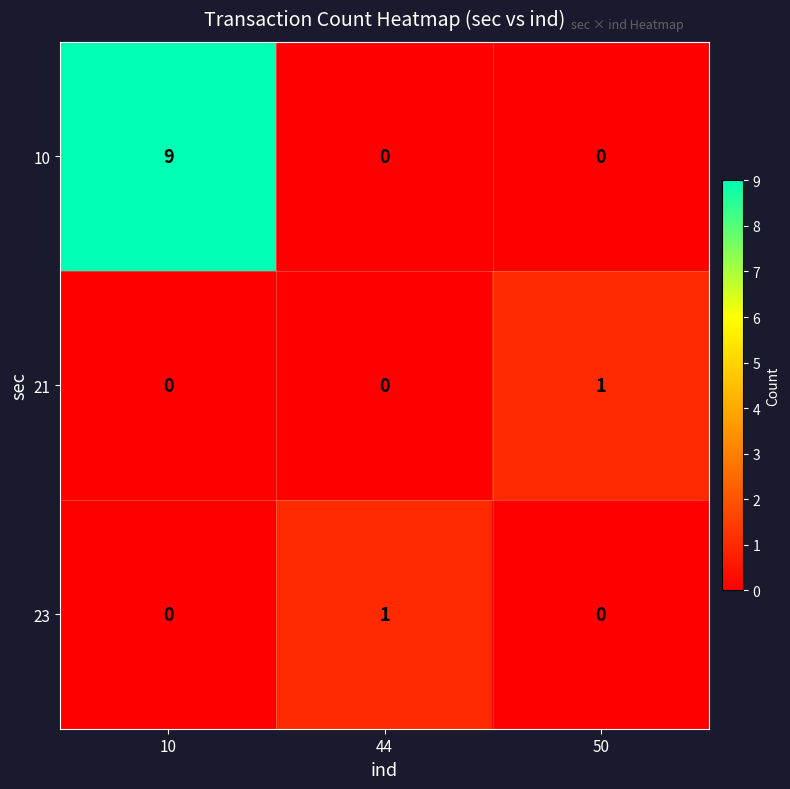

Which series has the largest total across all categories?

10